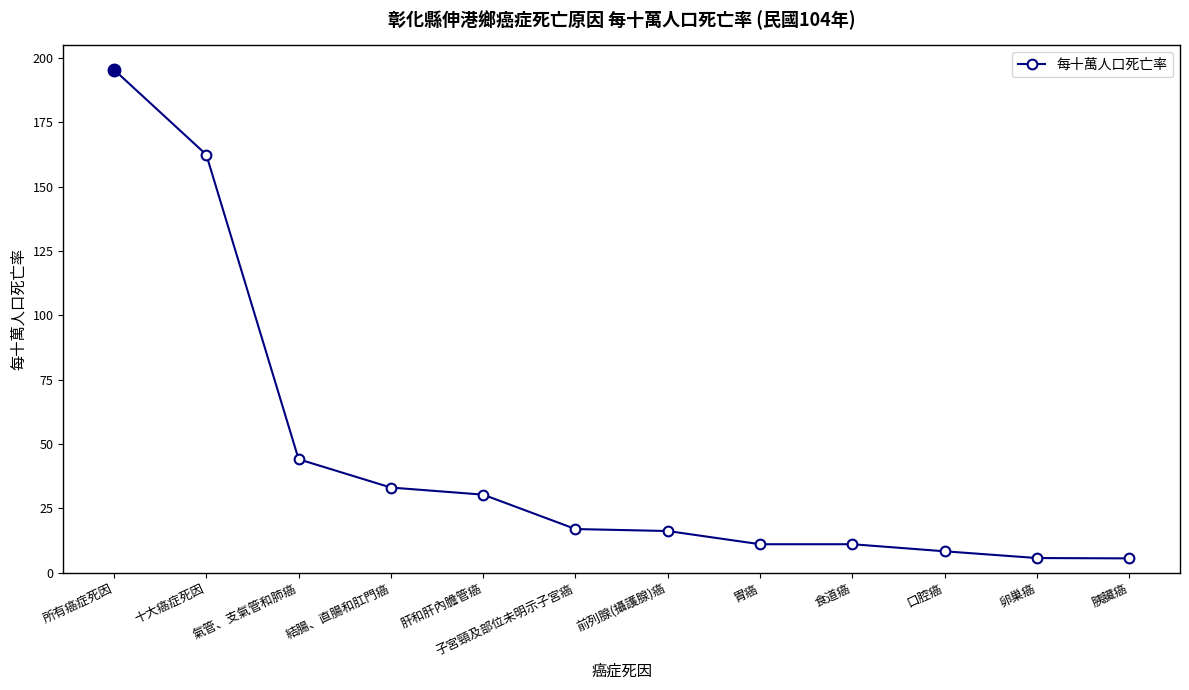

What is the difference between the second highest and second lowest values?

156.8